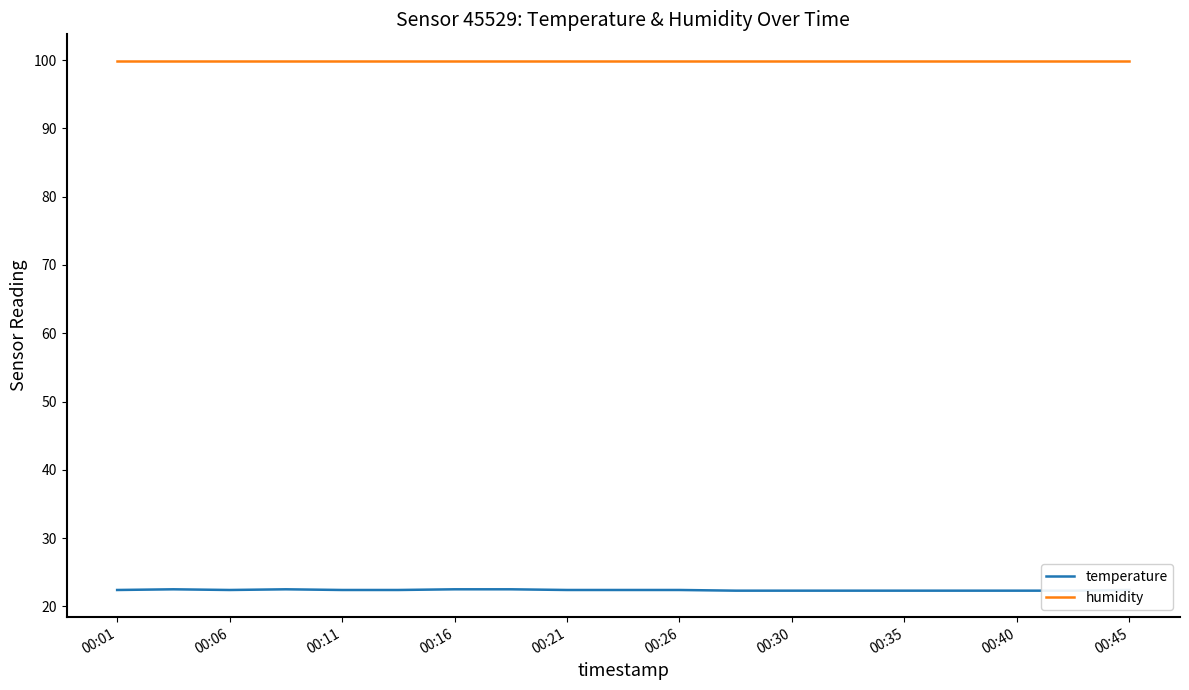

True or false: temperature has more than 0 interior local peaks.

True